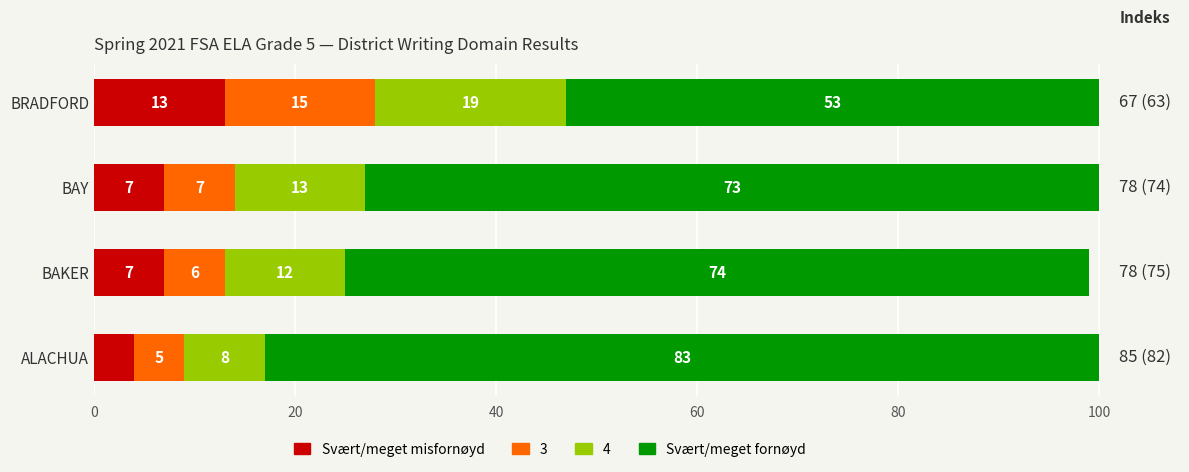

What is the total value across all series at BAKER?

99